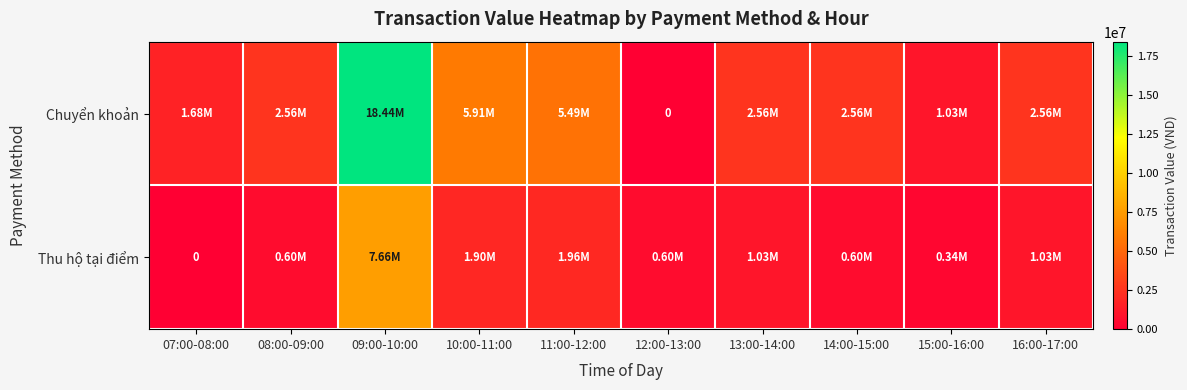

How many values in the Chuyển khoản series exceed 2564520?

3